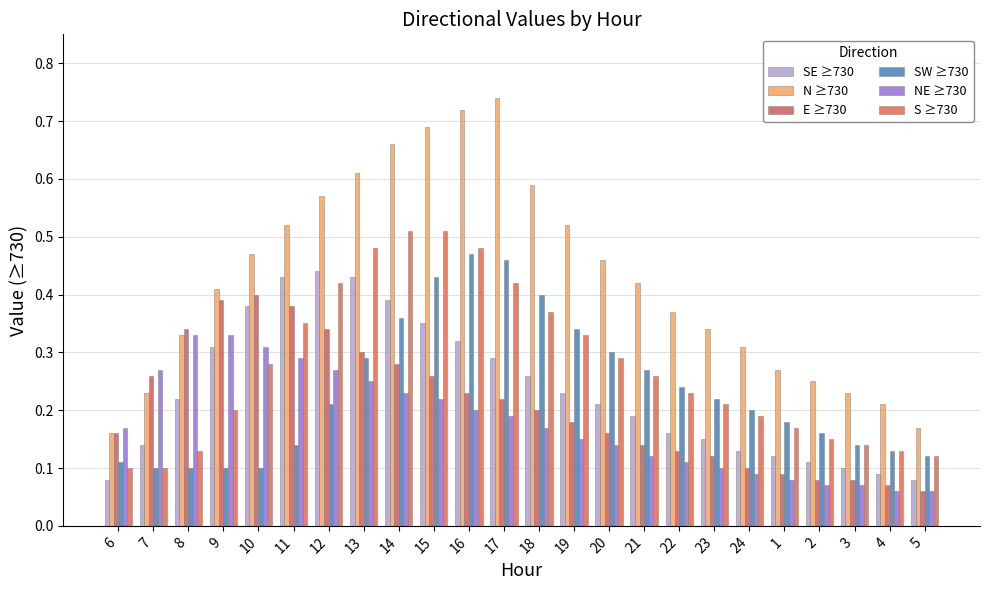

Which category has the highest value across all series?

17